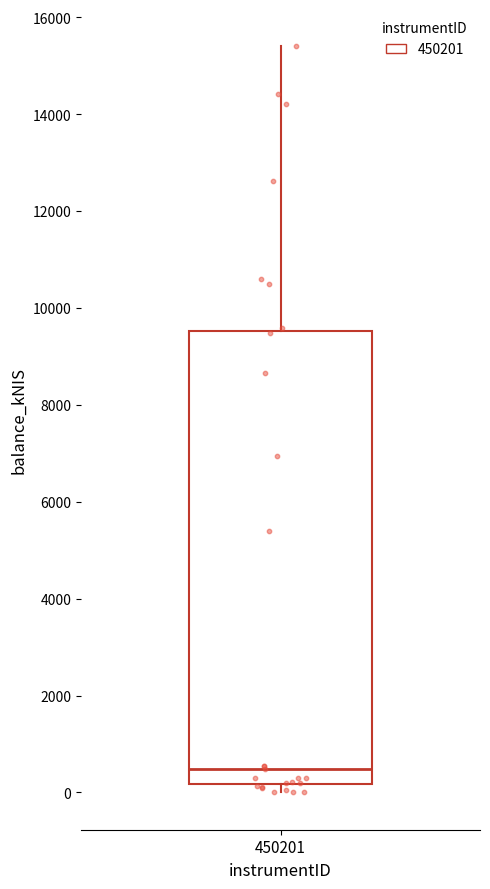

Transcribe this box plot: give where the median line is, the range the box spans, and where the two whiskers end, as read against the y-axis. The values are not printed on the chart, so give them approximately, as read against the axis.

median 400, box 200 to 9600, whiskers 0 to 15400